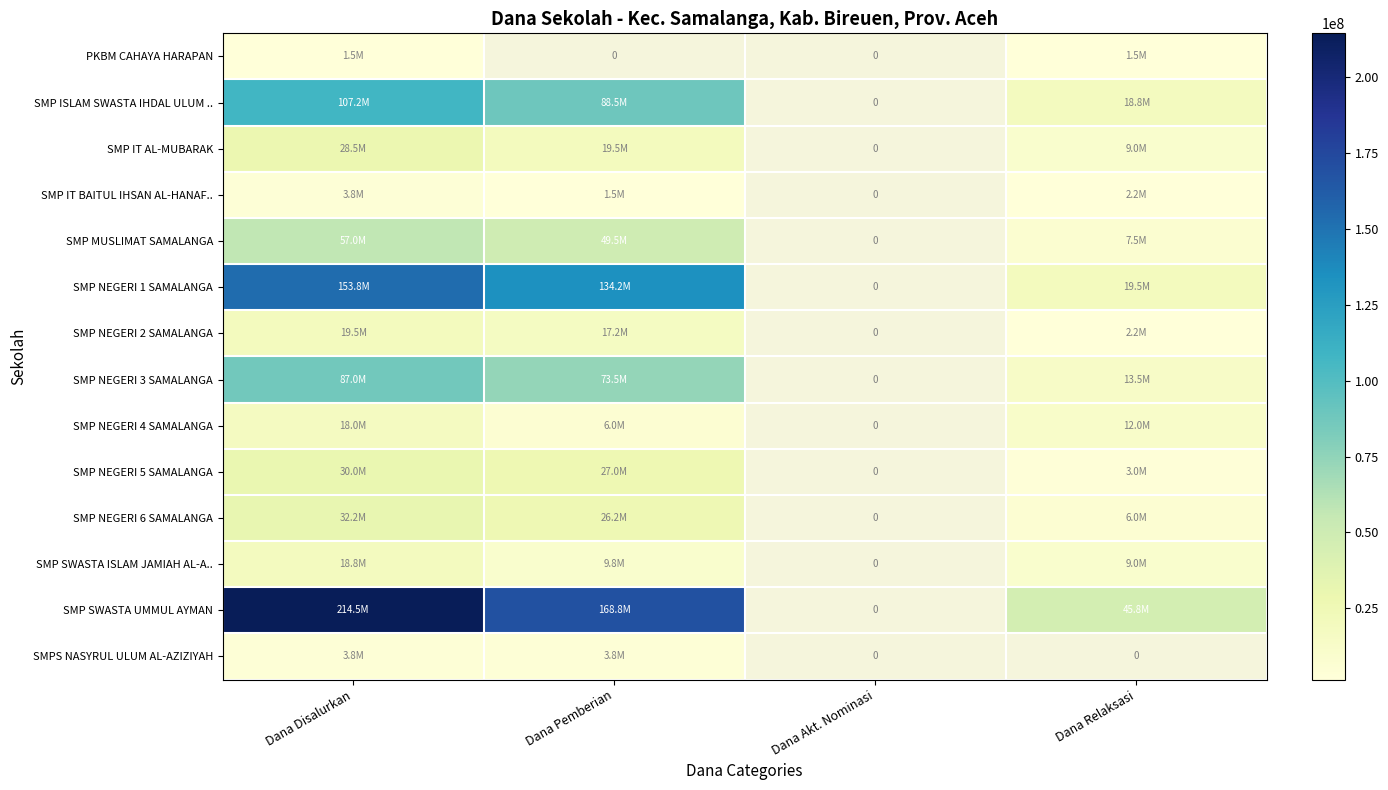

Is the value of SMP MUSLIMAT SAMALANGA at Dana Disalurkan greater than the value of SMP NEGERI 1 SAMALANGA at Dana Relaksasi?

Yes